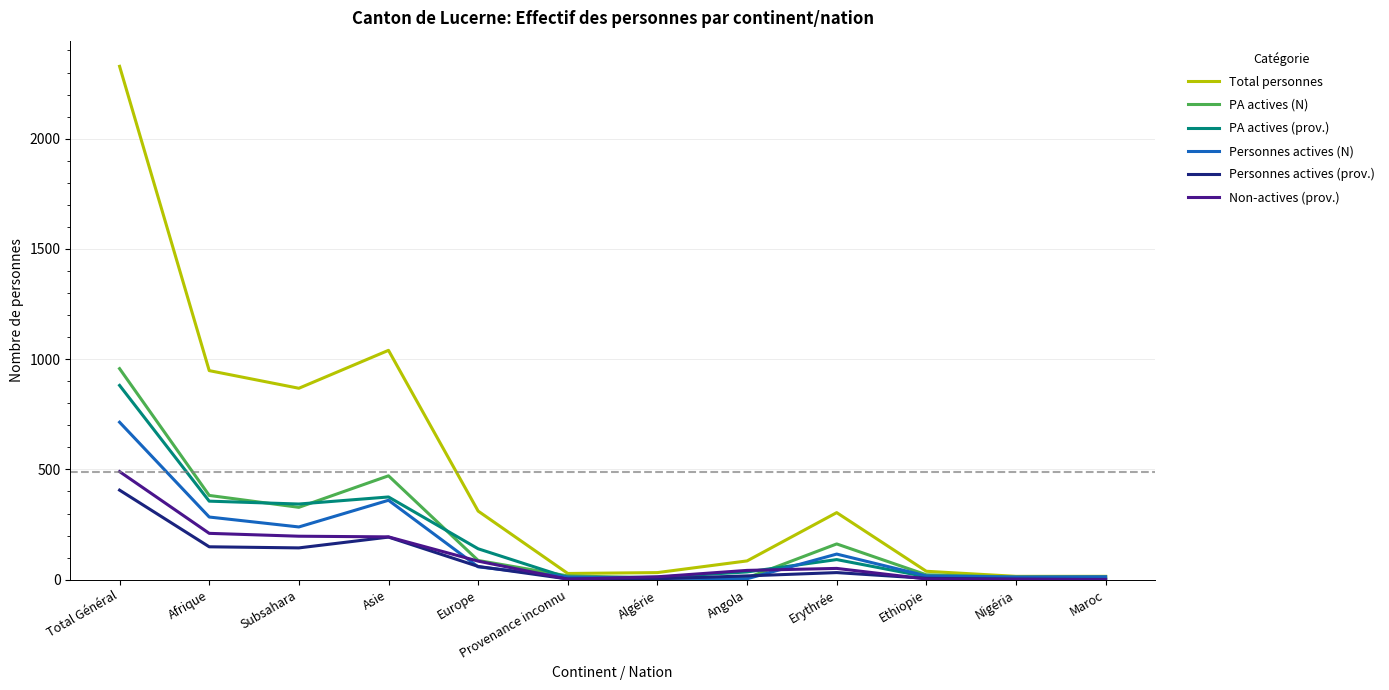

Between Total Général and Afrique, which series saw the biggest shift?

Total personnes